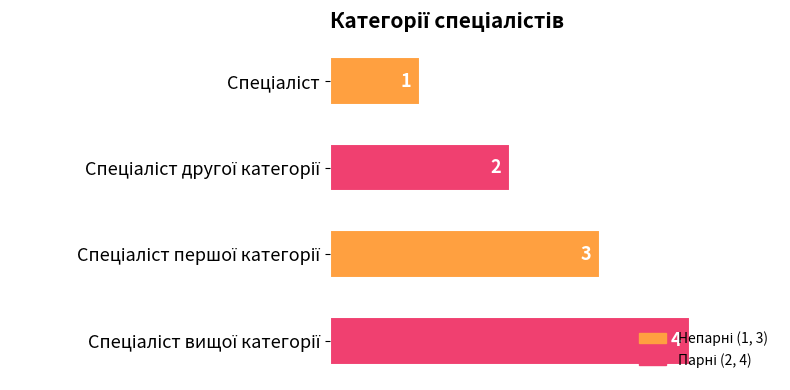

Count the values in the range 2 to 4.

3